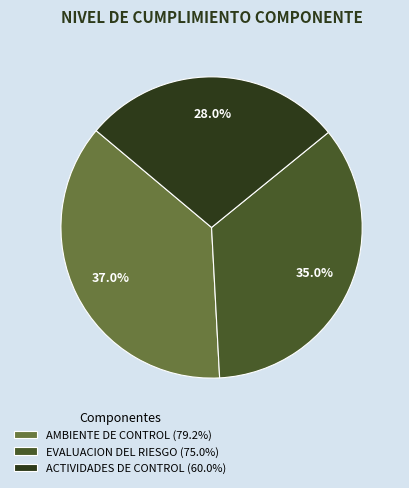

Count the number of slices in the pie.

3